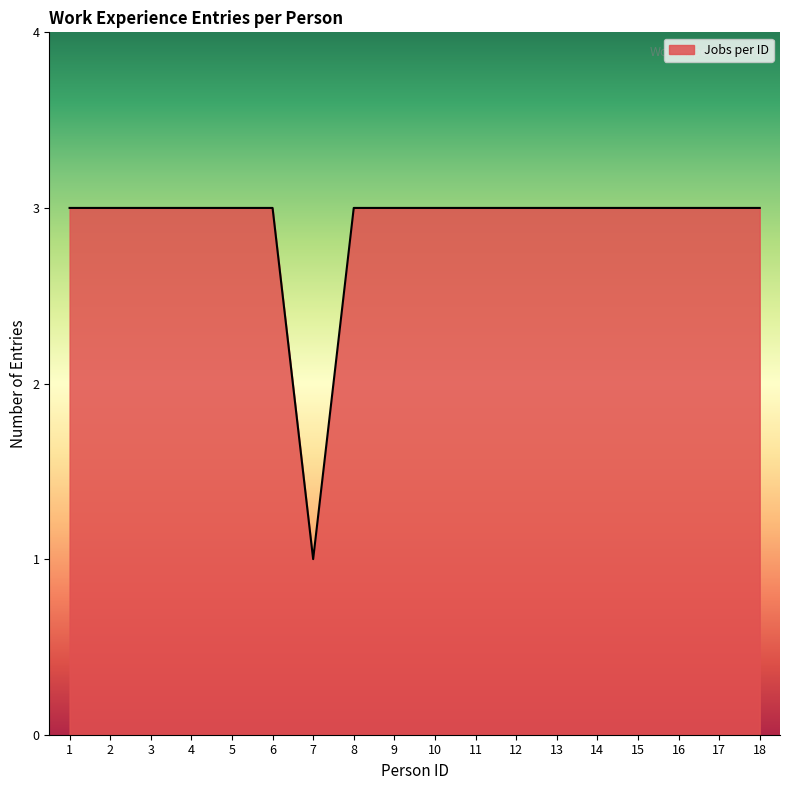

Which label corresponds to the smallest value in the chart?

7